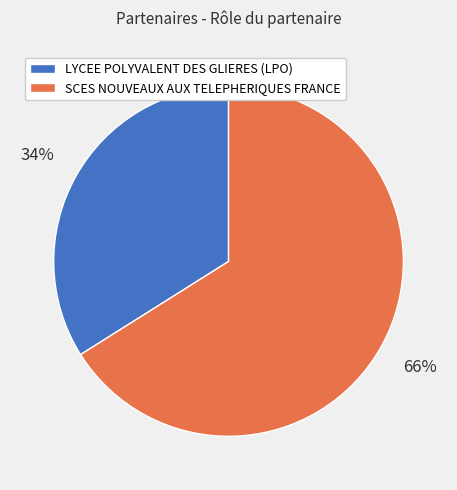

True or false: LYCEE POLYVALENT DES GLIERES (LPO) accounts for 42% of the total.

False